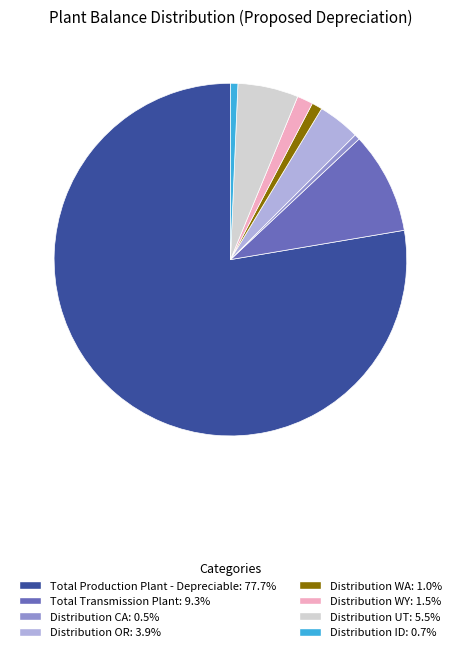

Is there a majority slice in this chart?

Yes